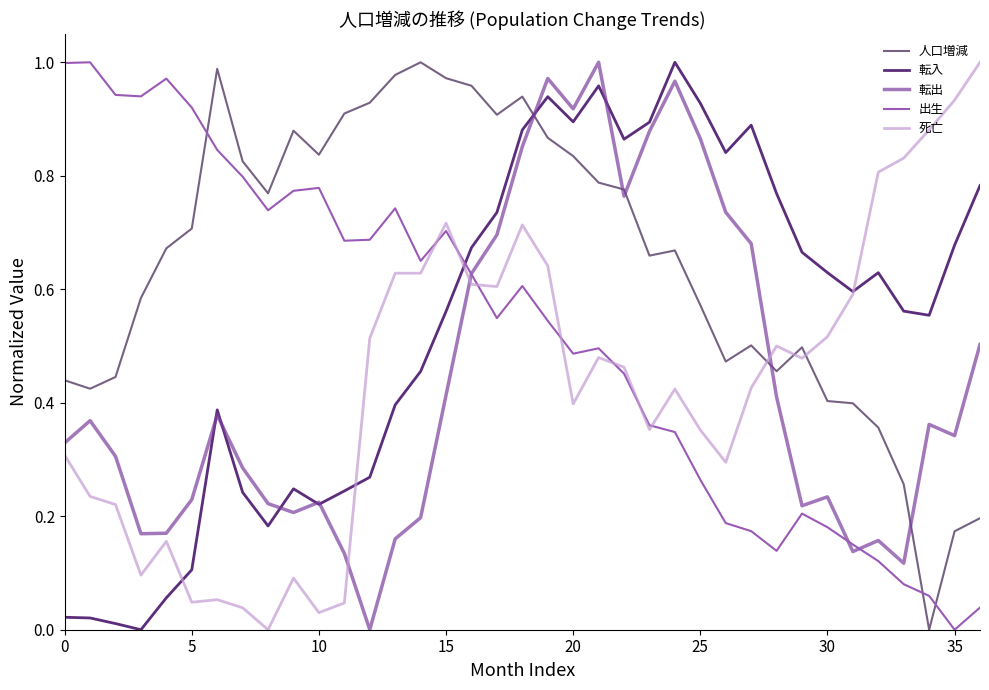

Which series has the largest total across all categories?

人口増減